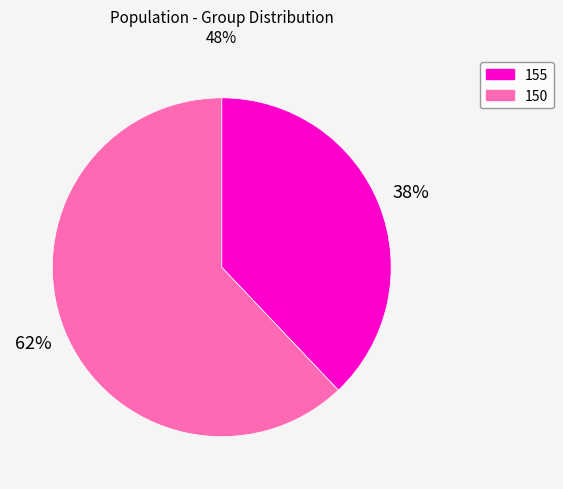

Which category has the biggest portion of the pie?

150